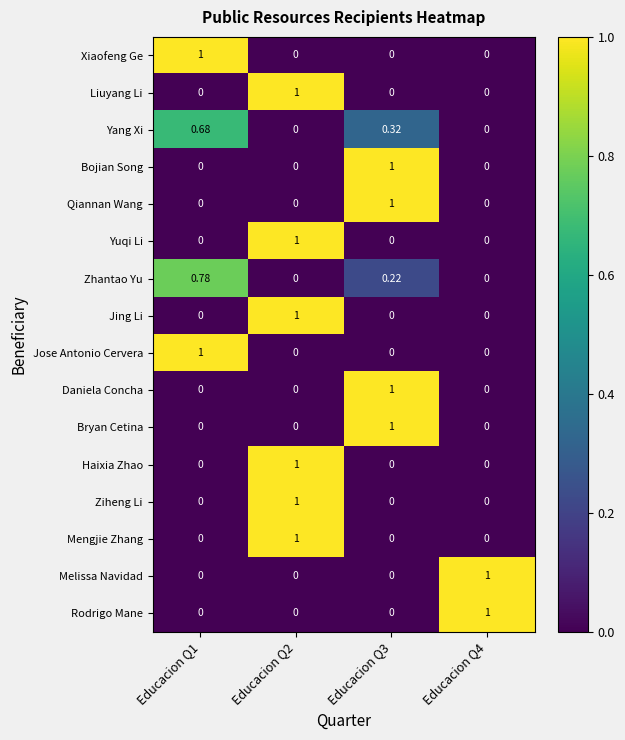

What is the spread (max minus min) of values at Educacion Q3?

1.0